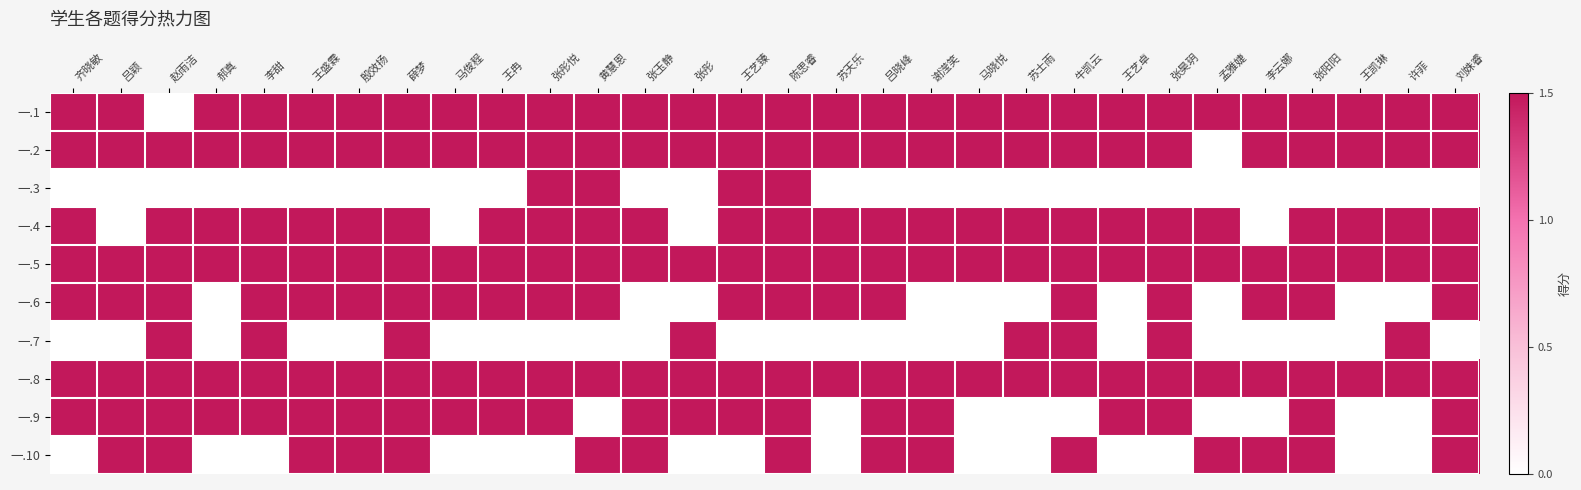

Rank the series at 苏天乐 from highest to lowest value.

一.1, 一.2, 一.4, 一.5, 一.6, 一.8, 一.3, 一.7, 一.9, 一.10